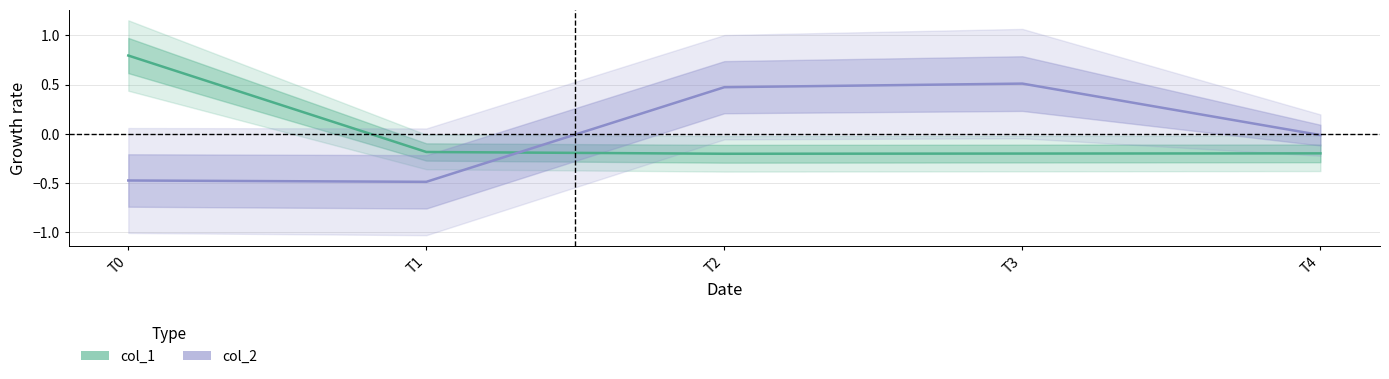

True or false: col_1 has more than 2 points higher than both neighbors.

False